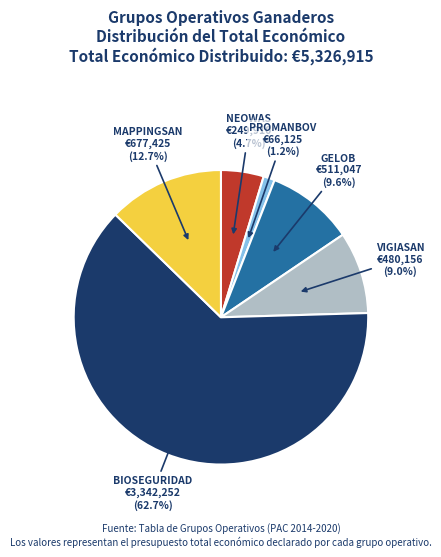

Count the number of slices in the pie.

6